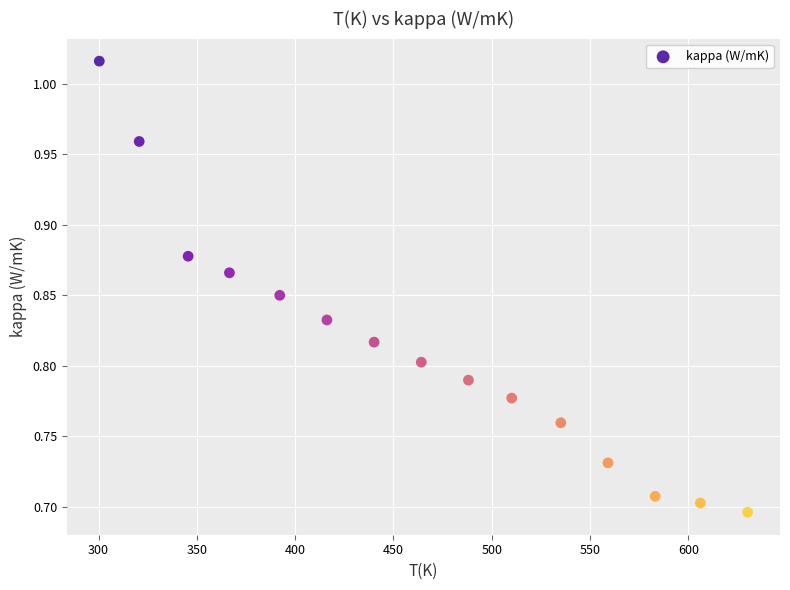

What is the range of X values (max minus min)?

329.8